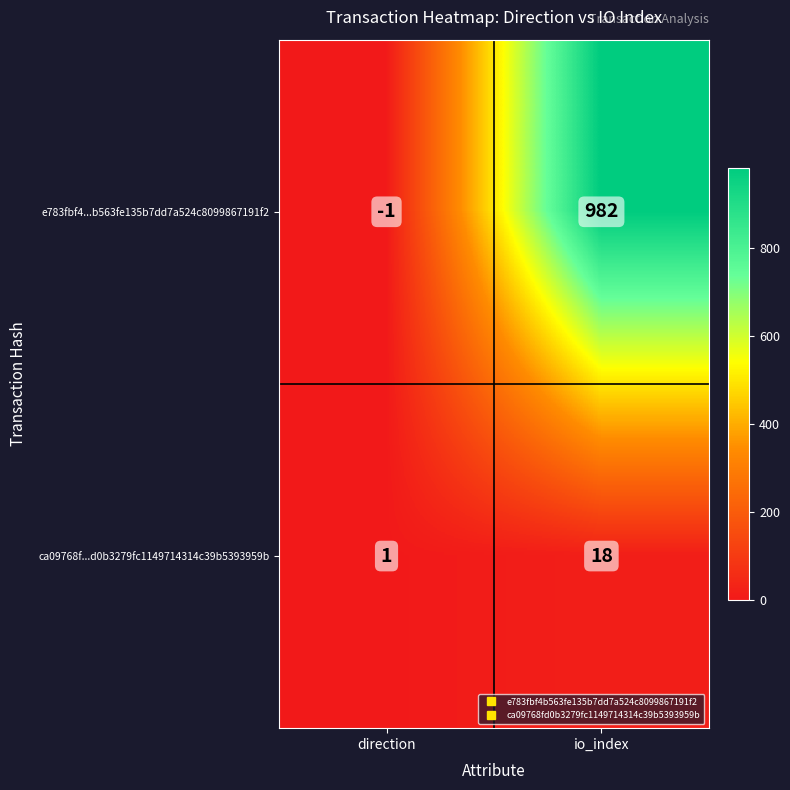

Rank the series by their average value, from highest to lowest.

e783fbf4...b563fe135b7dd7a524c8099867191f2, ca09768f...d0b3279fc1149714314c39b5393959b